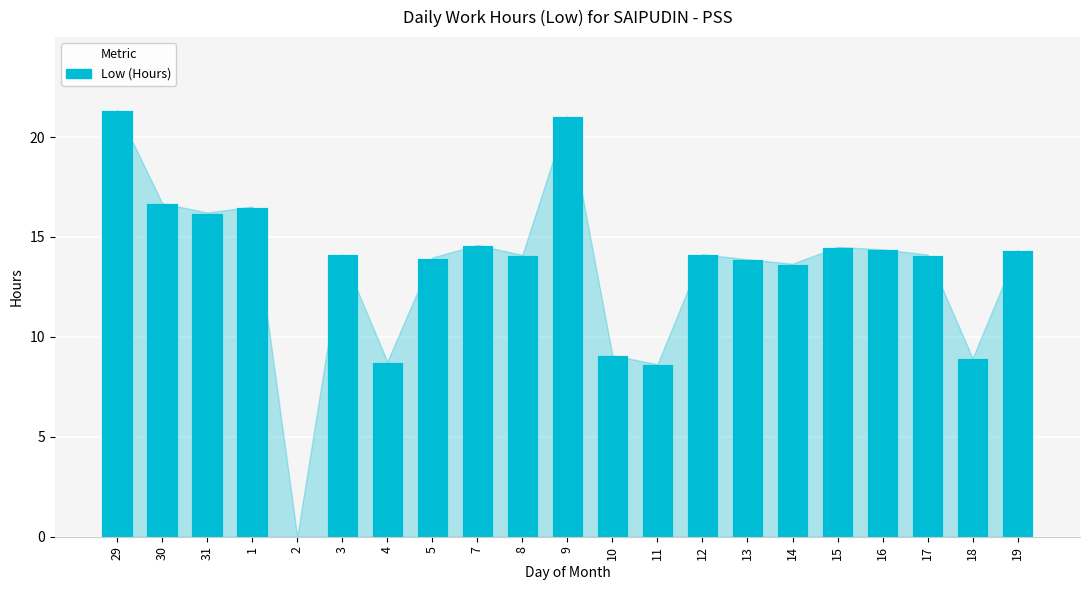

At which category does the chart reach its peak across all series?

29